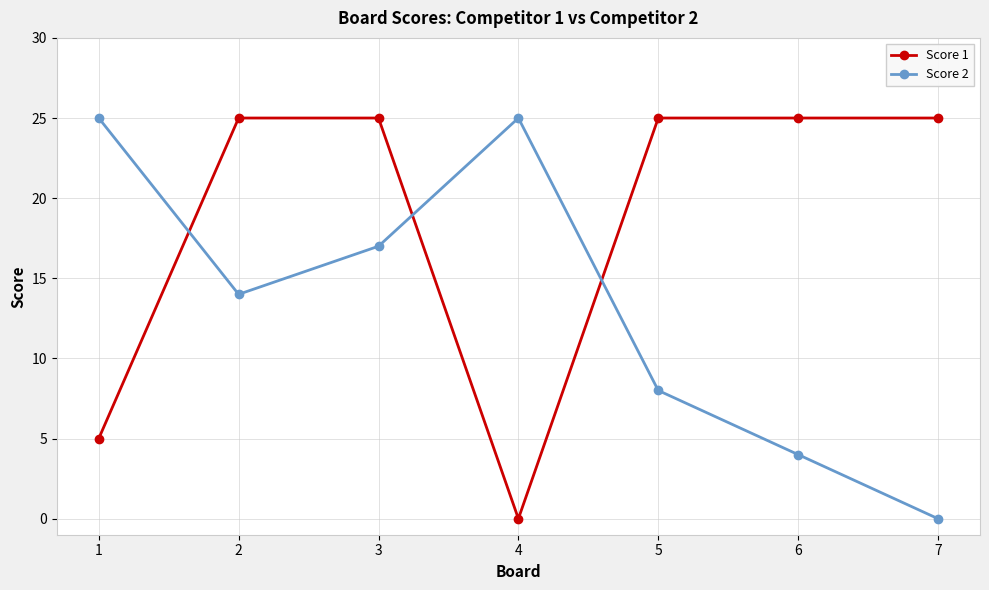

What is the approximate value of Score 2 at 5, to the nearest 5?

10